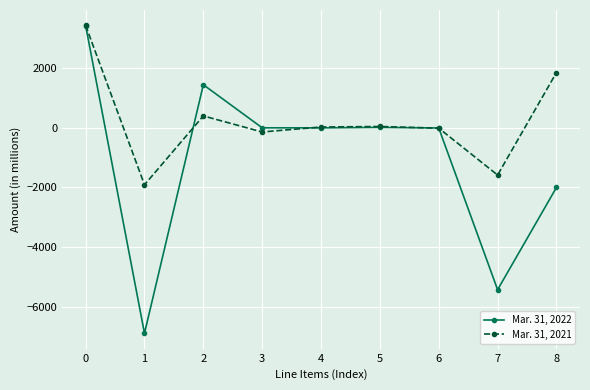

True or false: Mar. 31, 2021 has a value of 401 at 2.

True